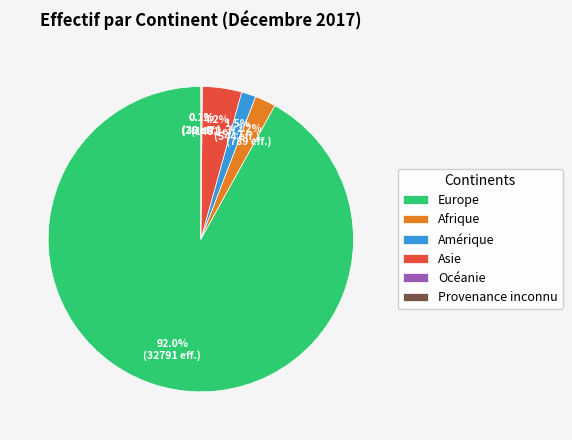

What portion of the pie excludes Afrique?

97.8%